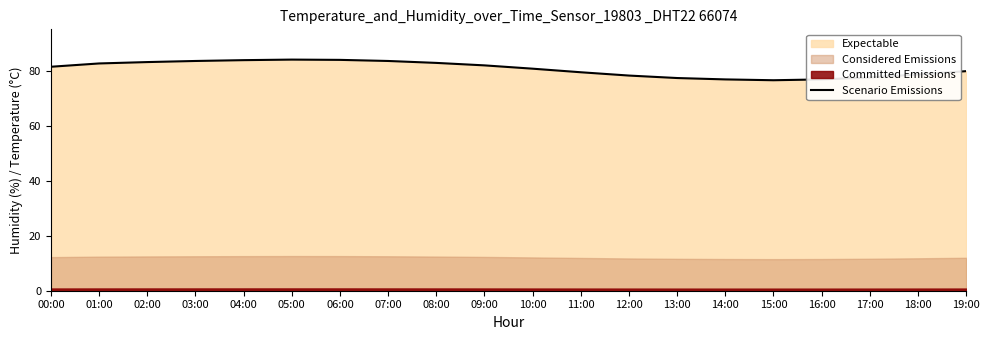

At which category does the data reach its first local peak?

05:00